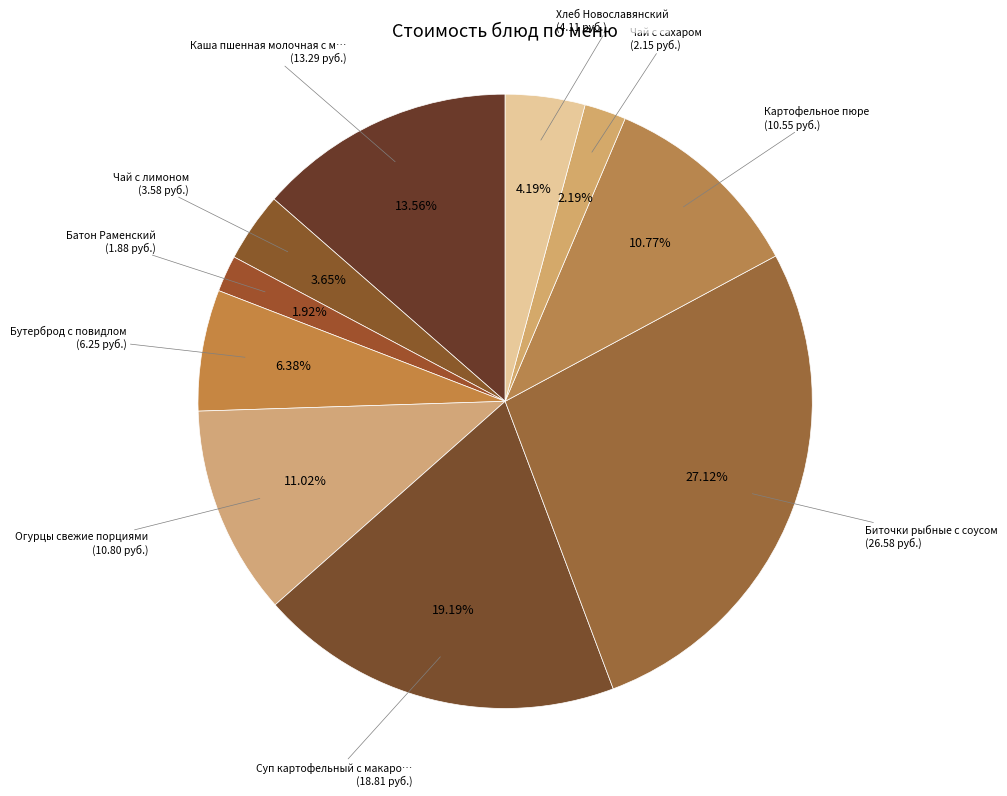

Count the number of slices in the pie.

10